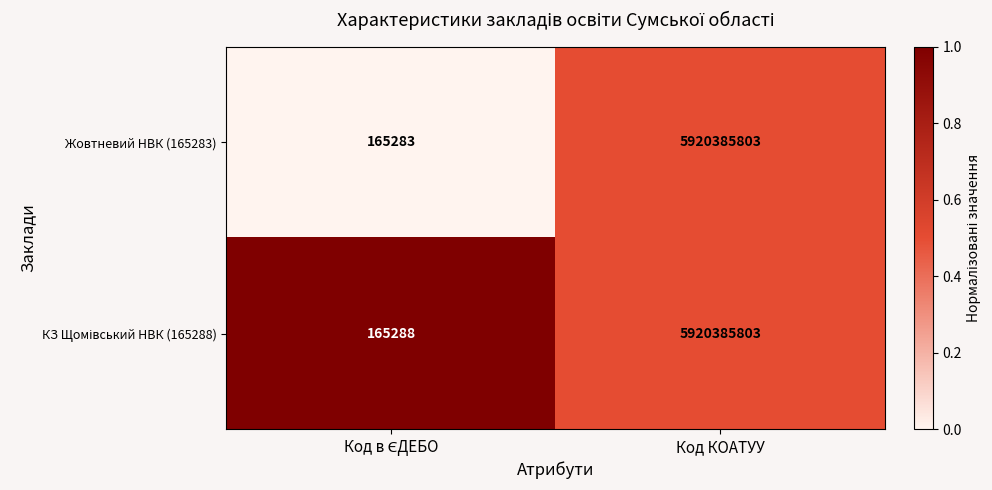

How many data points does each series have?

2